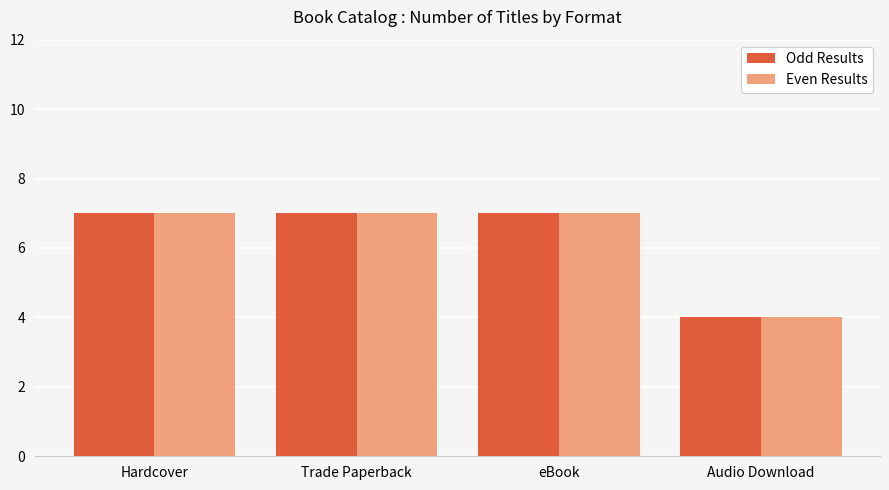

What value does the Even Results series have at eBook?

7